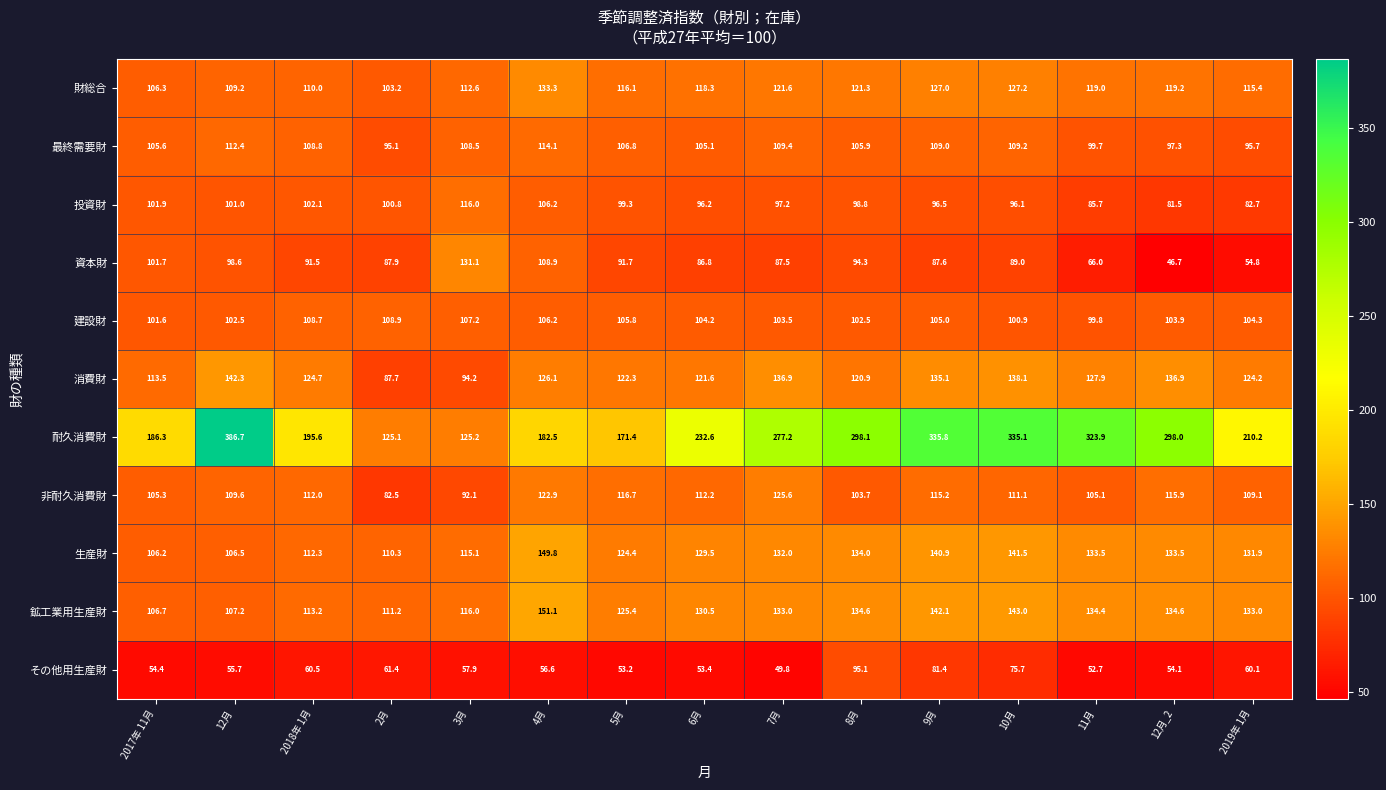

Which series has the largest total across all categories?

耐久消費財